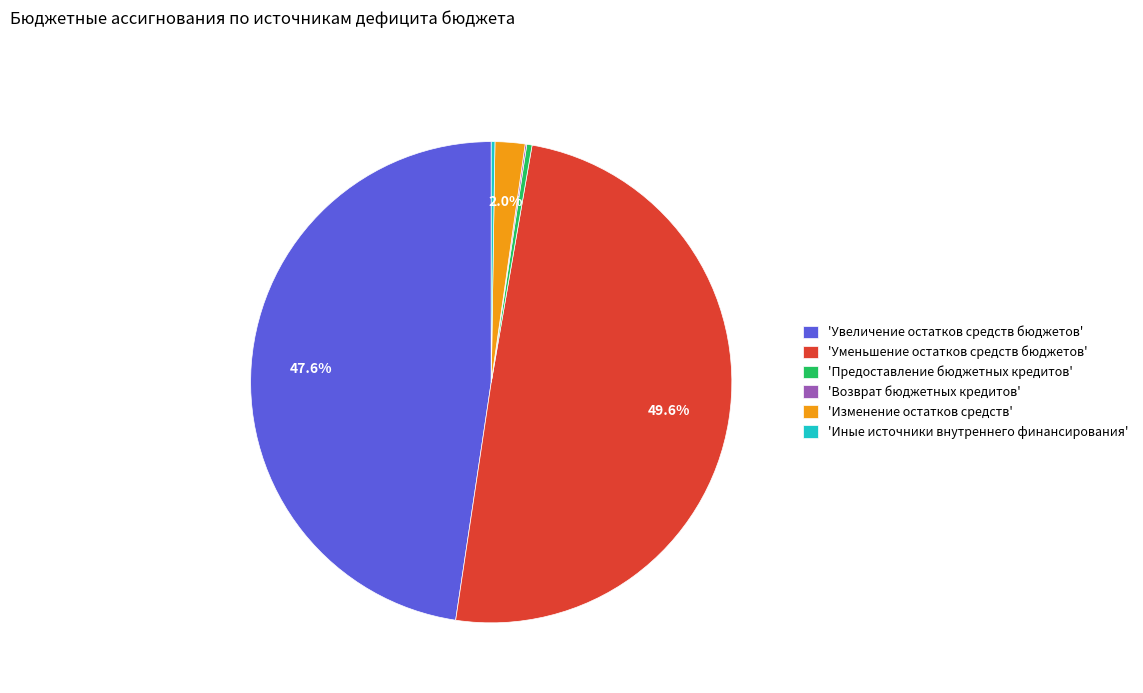

Which slice is the largest?

'Уменьшение остатков средств бюджетов'